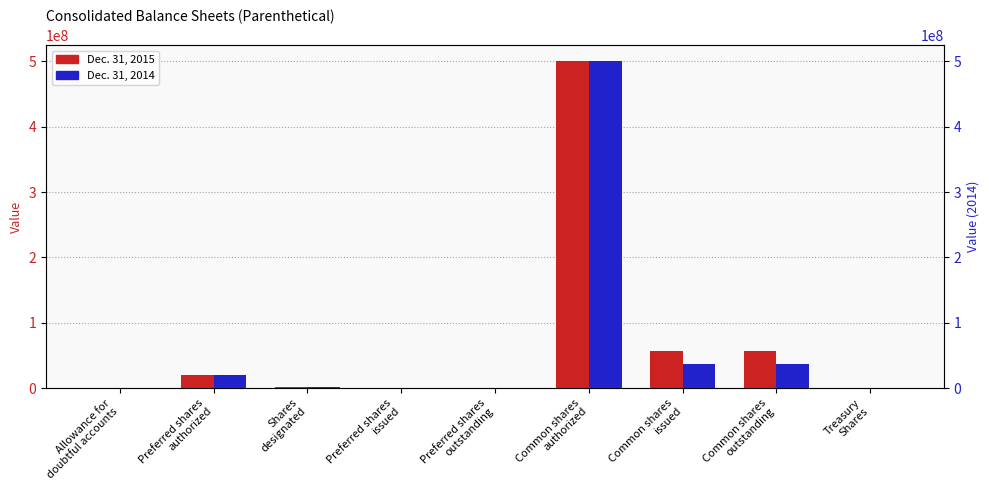

At which label does Dec. 31, 2015 reach its minimum?

Allowance for
doubtful accounts